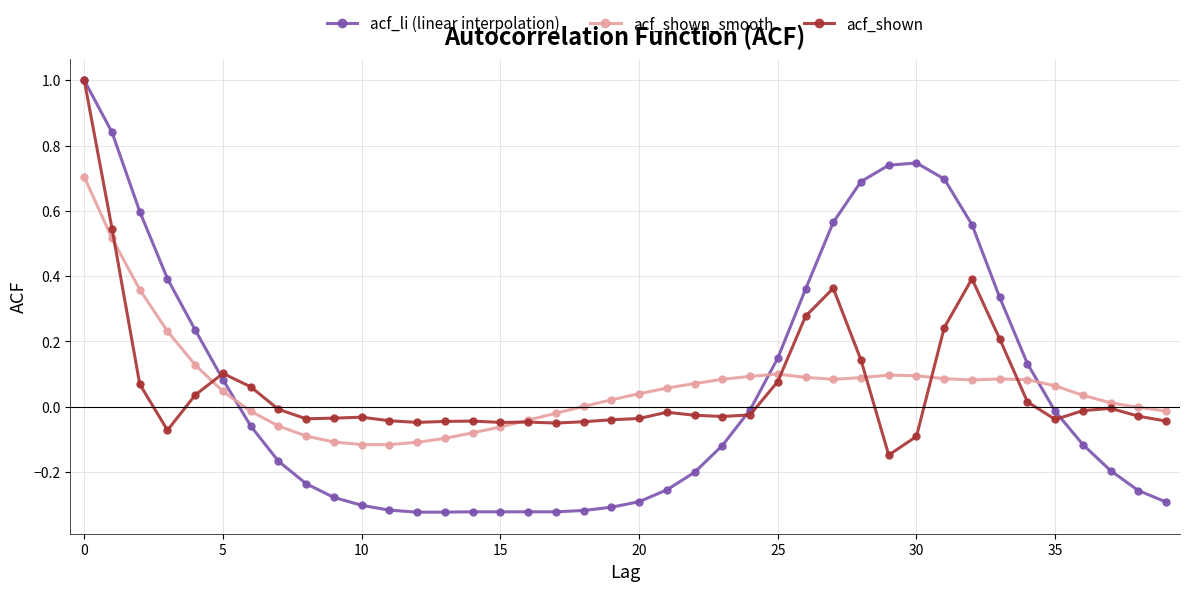

Which series has the widest spread of values?

acf_li (linear interpolation)